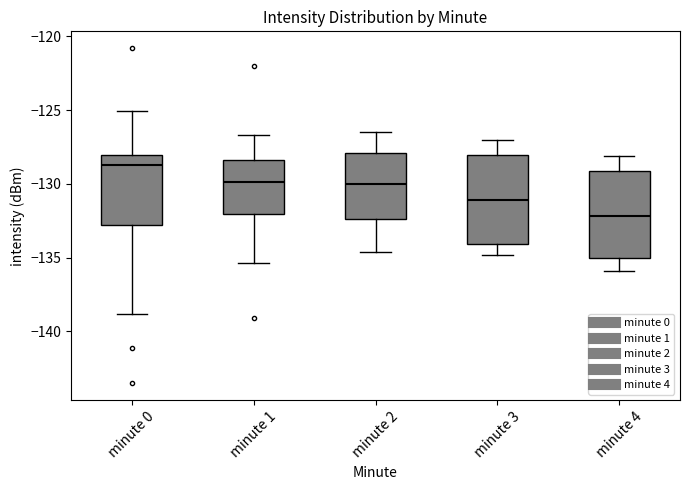

Which box's median line is the lowest?

minute 4